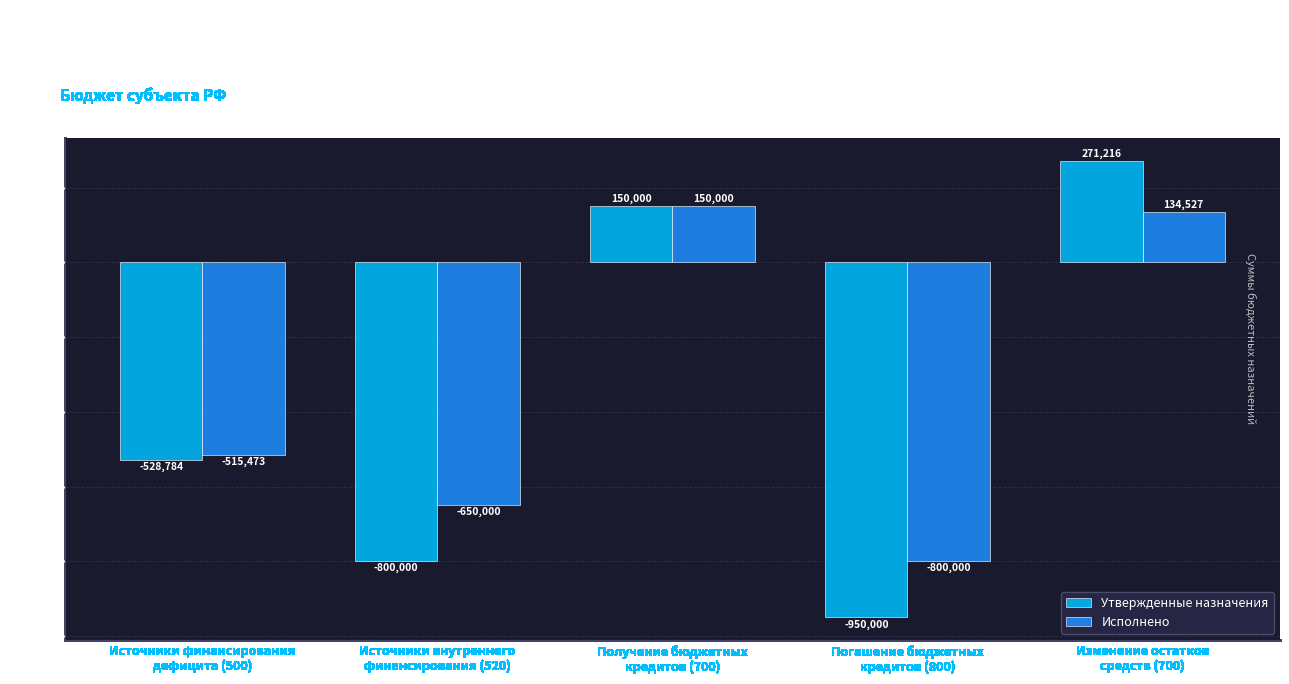

What is the label of the 2nd bar from the left?

Источники внутреннего
финансирования (520)